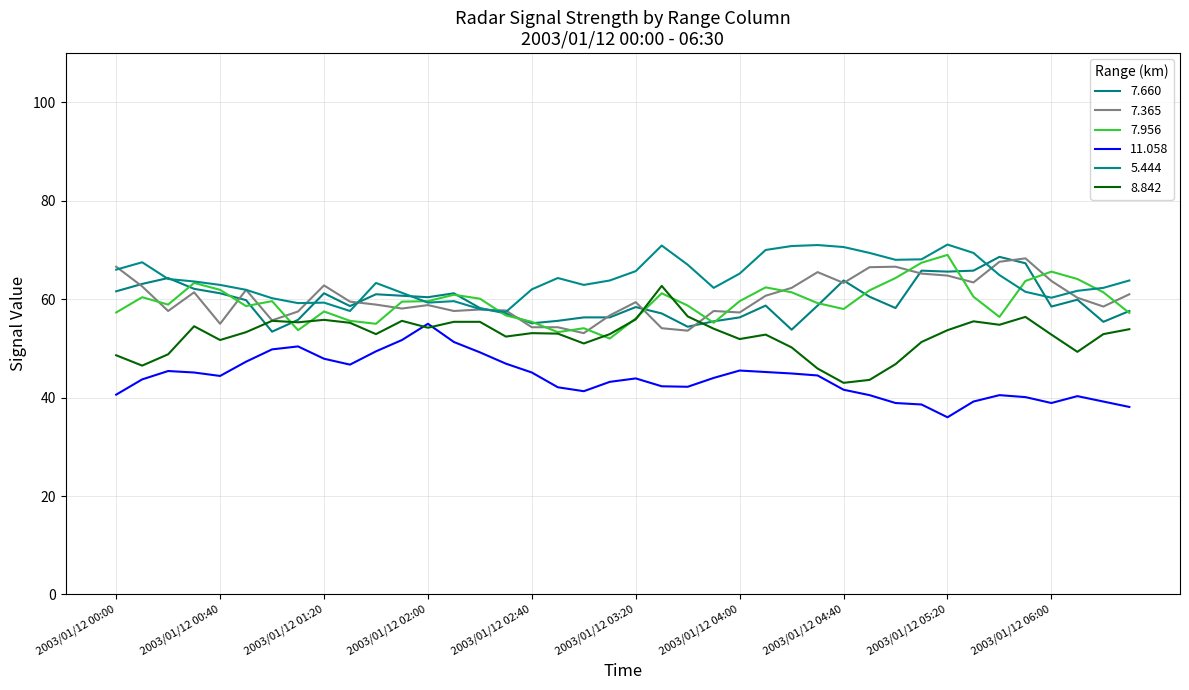

True or false: 7.660 and 11.058 intersect in this chart.

False